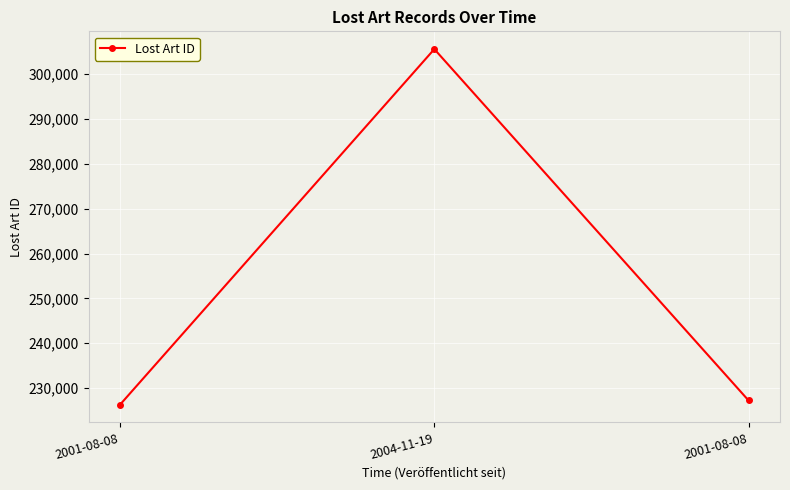

List the labels in order of value, largest first.

2004-11-19, 2001-08-08, 2001-08-08